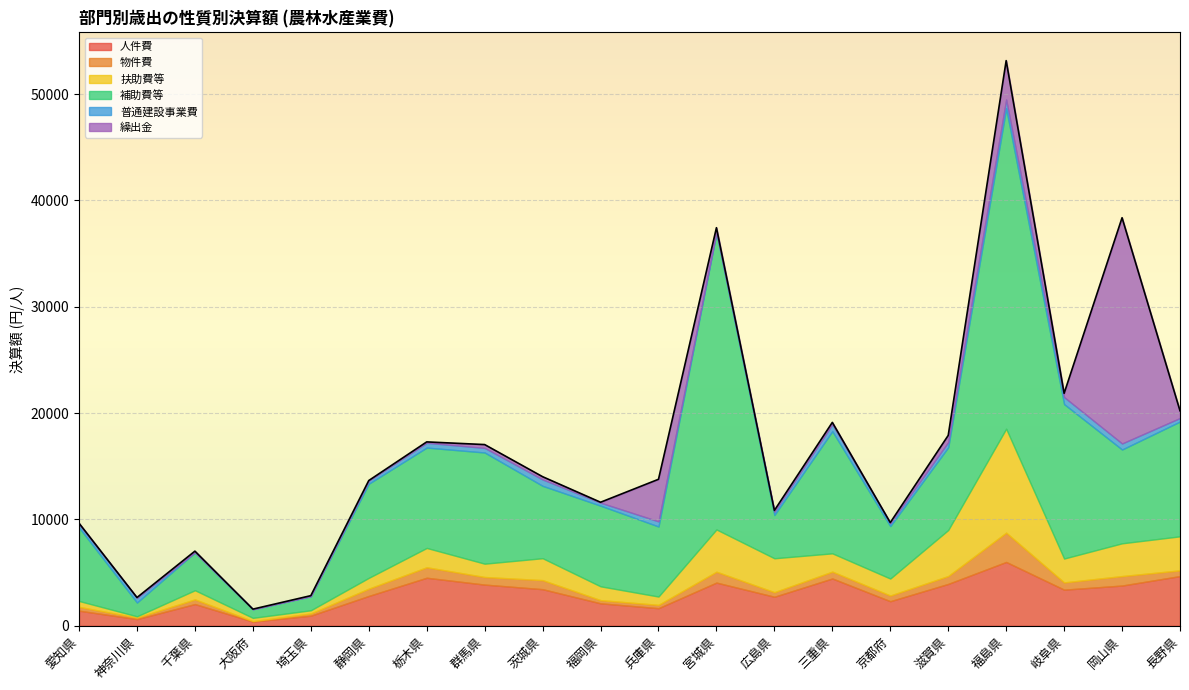

True or false: 普通建設事業費 has a value of 649 at 三重県.

True